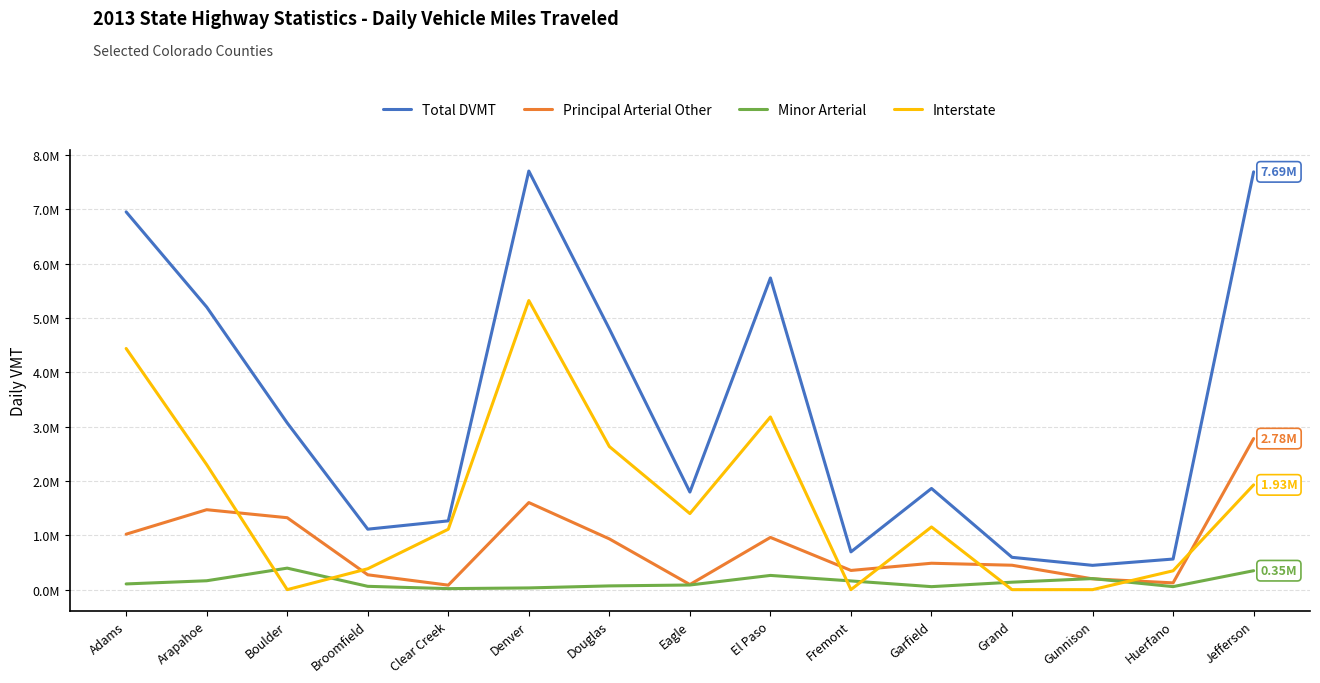

Rank the categories by Total DVMT value from lowest to highest.

Gunnison, Huerfano, Grand, Fremont, Broomfield, Clear Creek, Eagle, Garfield, Boulder, Douglas, Arapahoe, El Paso, Adams, Jefferson, Denver